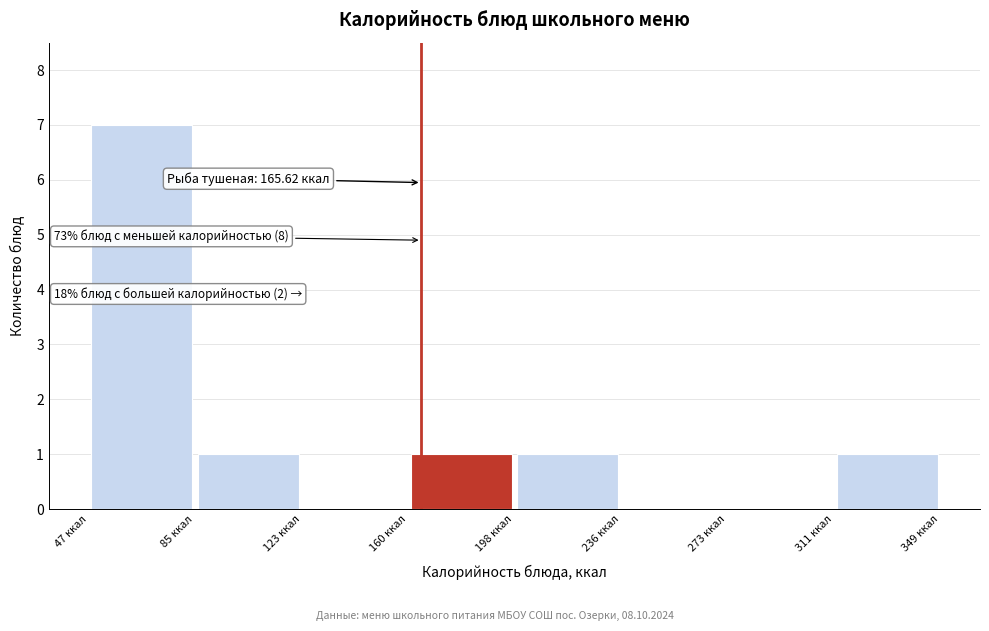

Which range on the x-axis has the tallest bar?

50 to 85